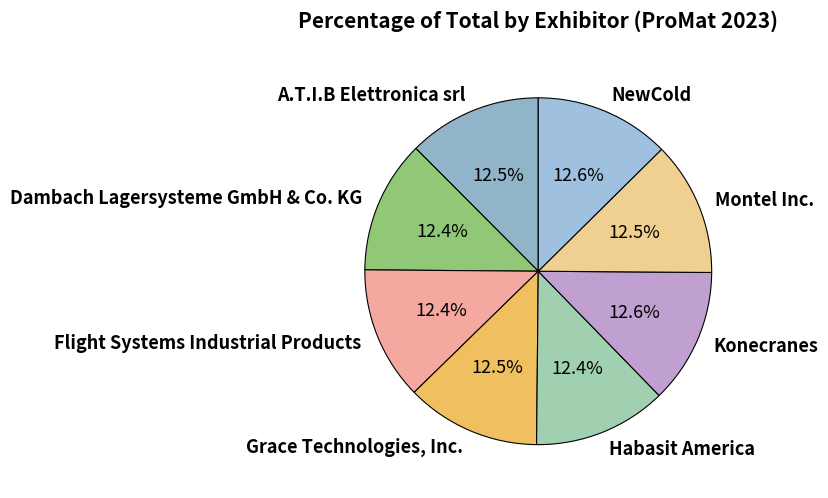

What percentage do Grace Technologies, Inc. and A.T.I.B Elettronica srl together represent?

25.0%